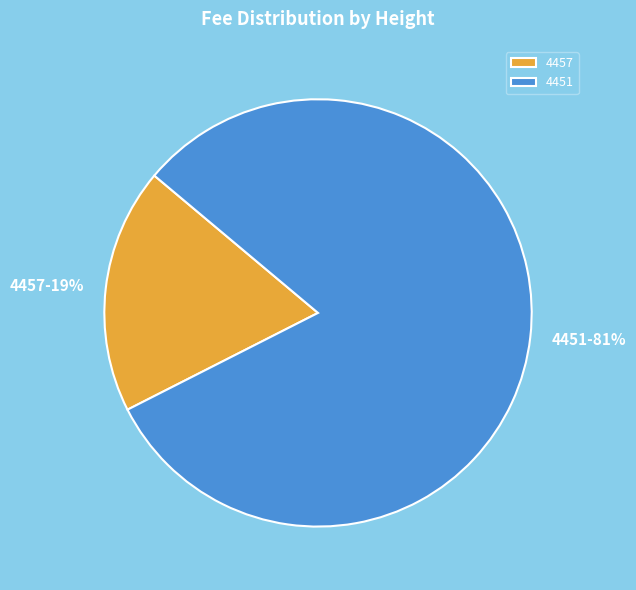

Rank the categories by value from lowest to highest.

4457, 4451